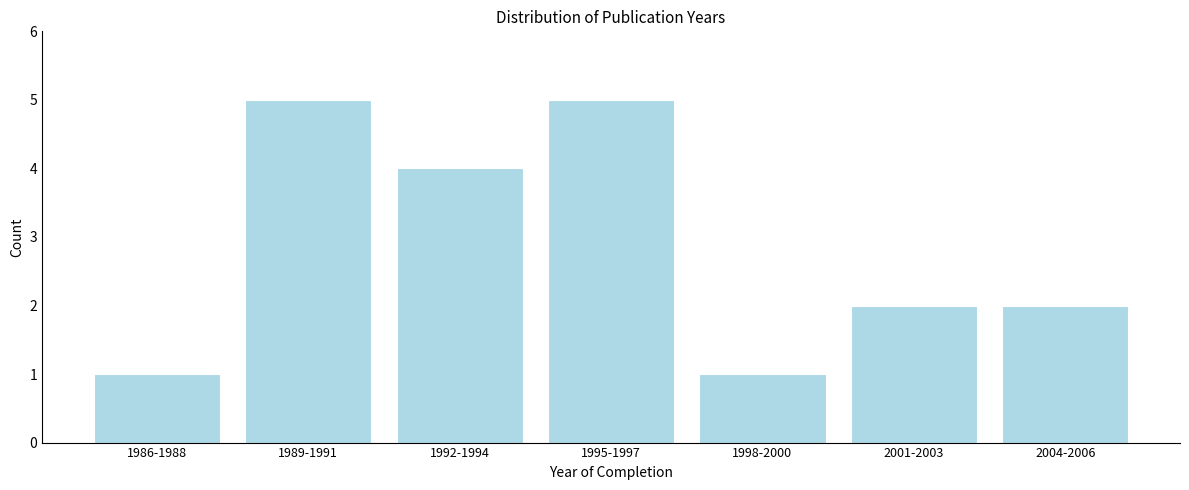

Reading left to right, list all the values displayed in this chart.

1	5	4	5	1	2	2